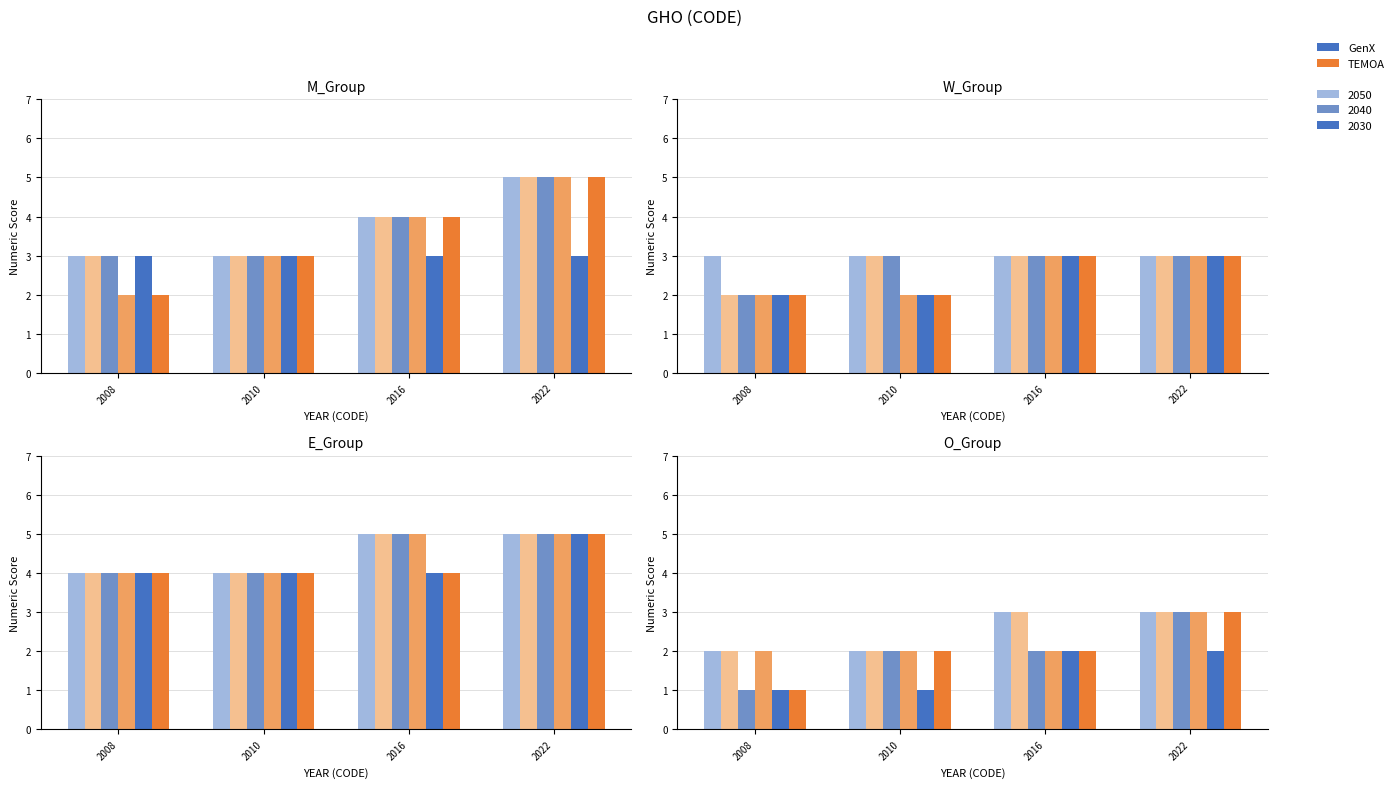

Which series changed the most between 2008 and 2022?

GenX 2040